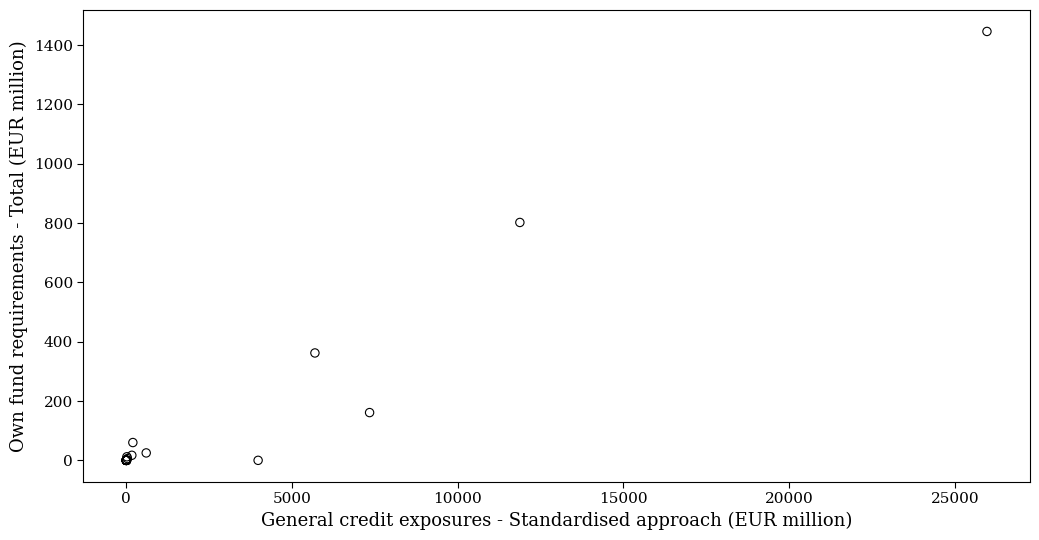

What Y value in the scatter plot is closest to 723?

802